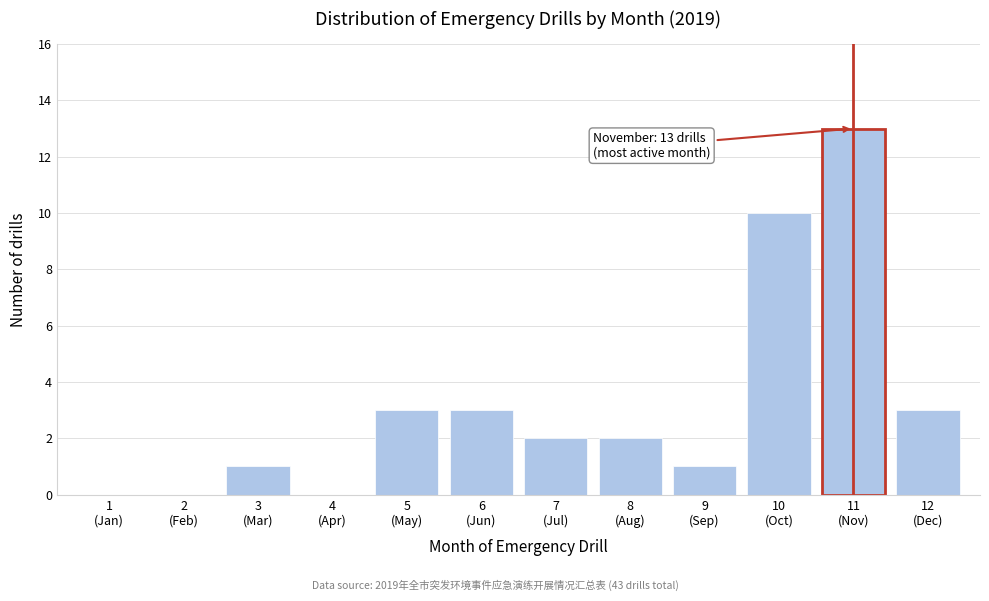

What is the sum of all values?

38